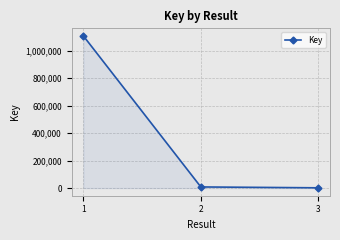

What is the maximum value shown in the chart?

1106927